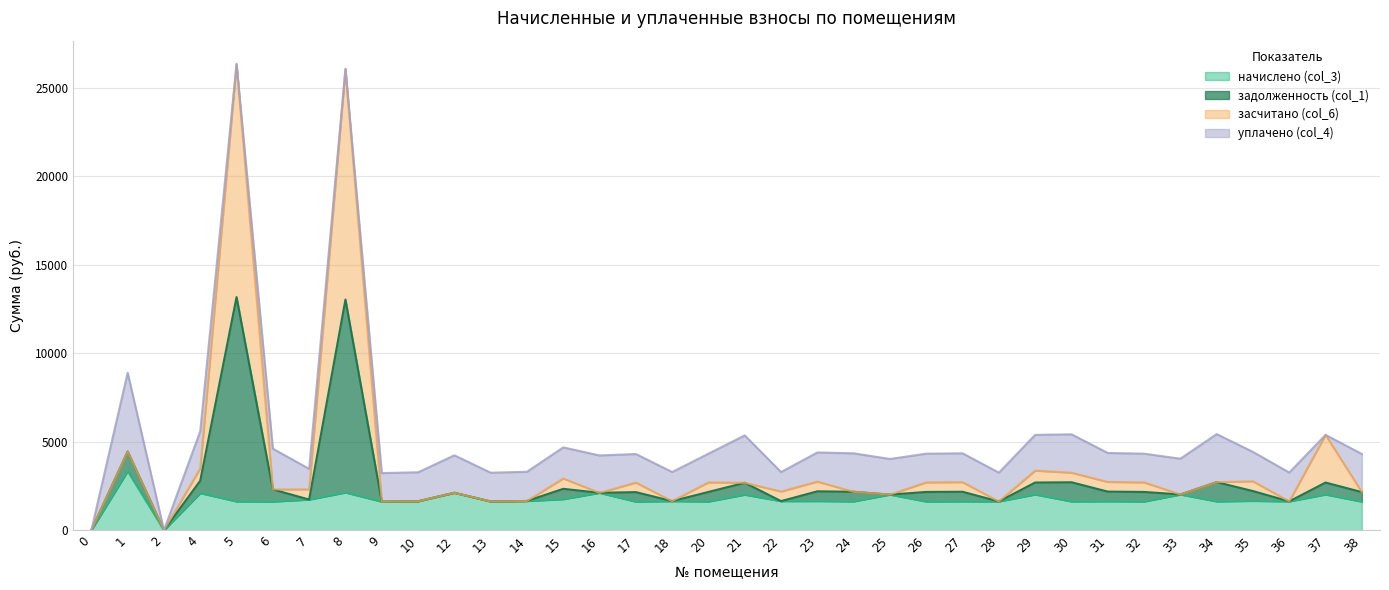

True or false: начислено (col_3) has a value of 2821.5 at 21.

False